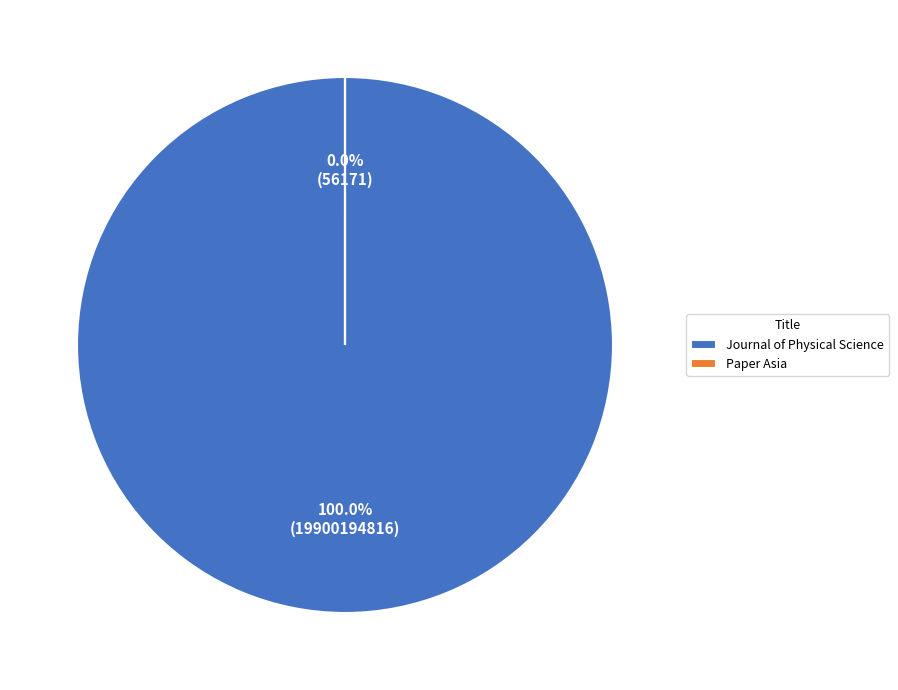

What is the ratio of the value at Journal of Physical Science to the value at Paper Asia?

354278.8